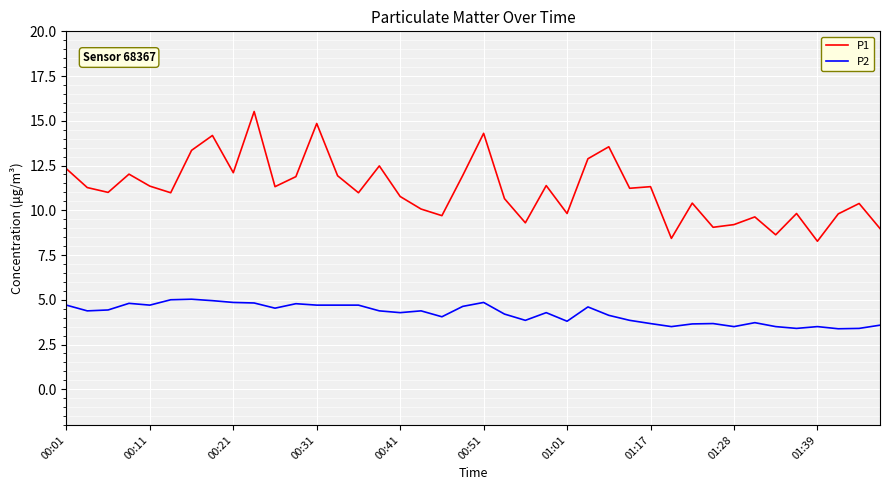

Does the chart display data point markers on the line(s)?

No